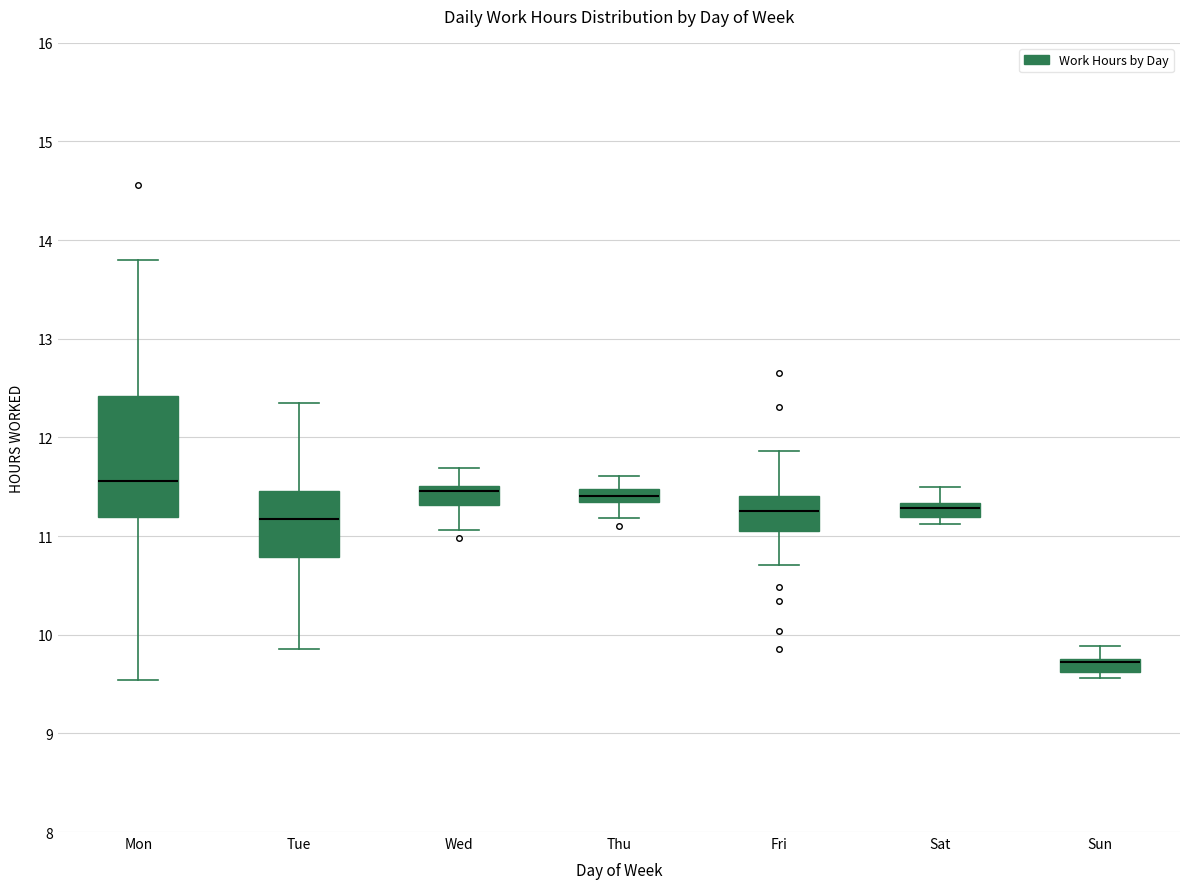

Which box is the tallest, from its lower edge to its upper edge?

Mon